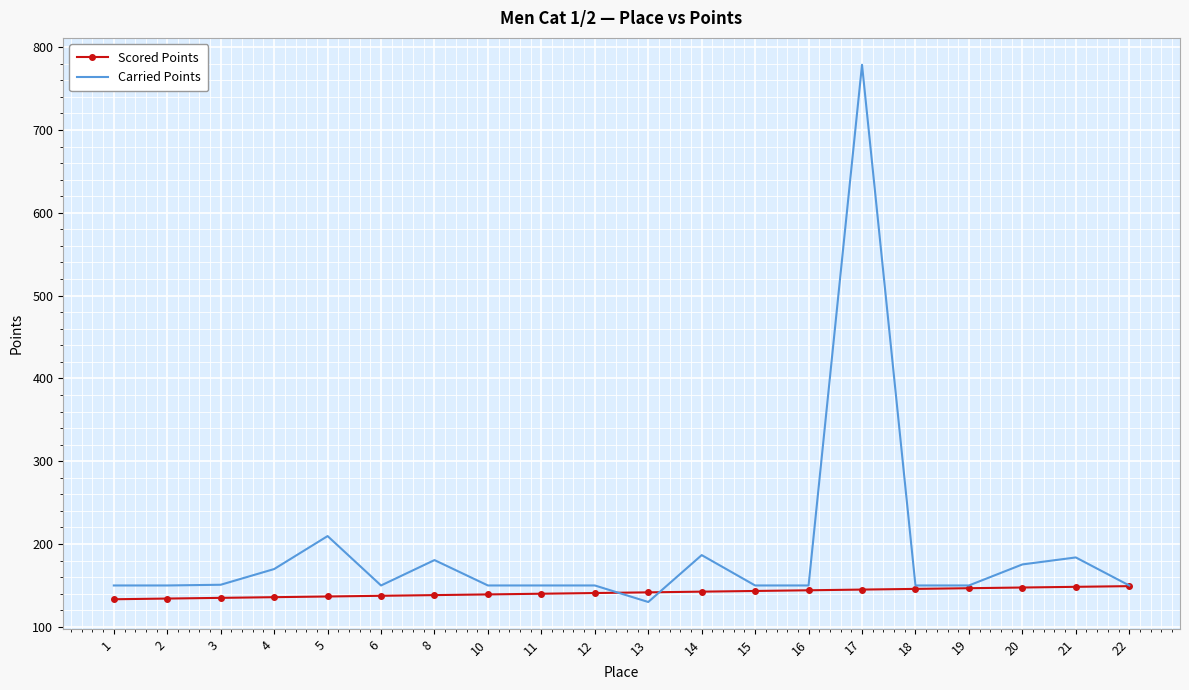

Between 13 and 14, which series saw the biggest shift?

Carried Points